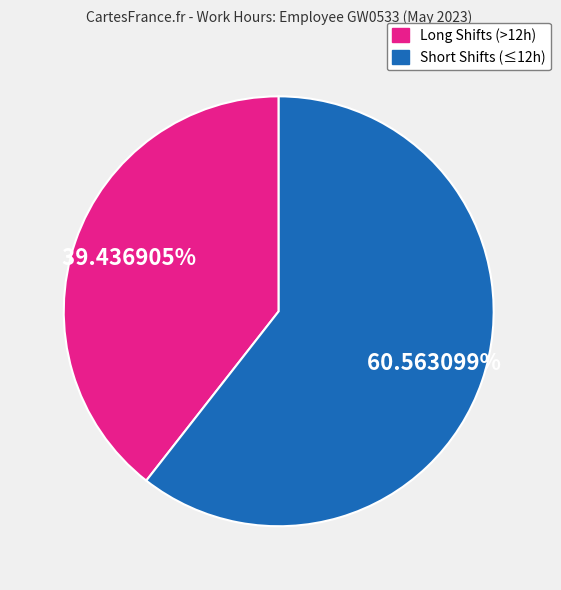

Is there any slice that represents more than half of the pie?

Yes